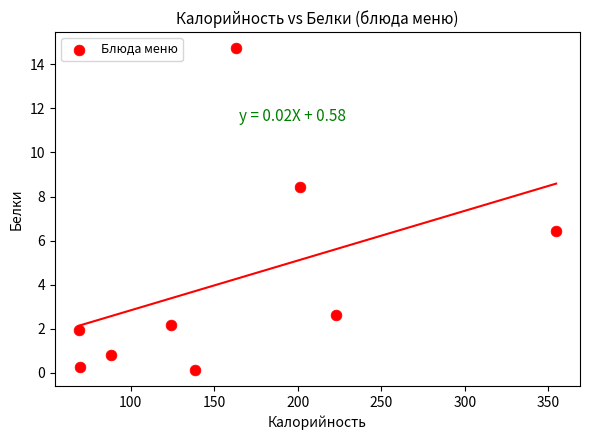

What Y value in the scatter plot is closest to 7?

6.4